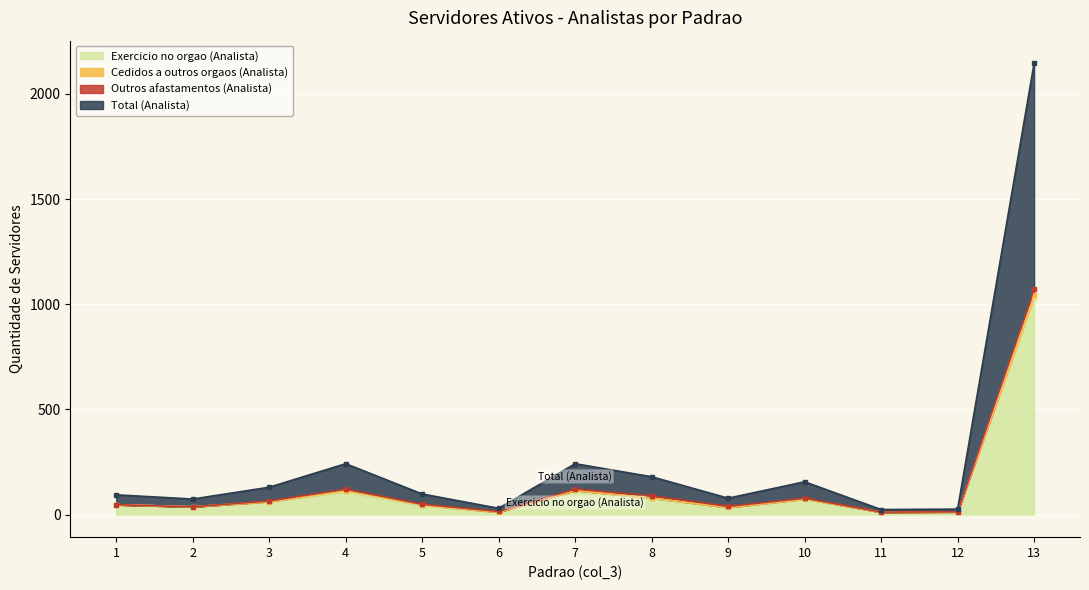

List the labels in order of Exercicio no orgao (Analista) value, largest first.

13, 7, 4, 8, 10, 3, 1, 5, 2, 9, 6, 12, 11